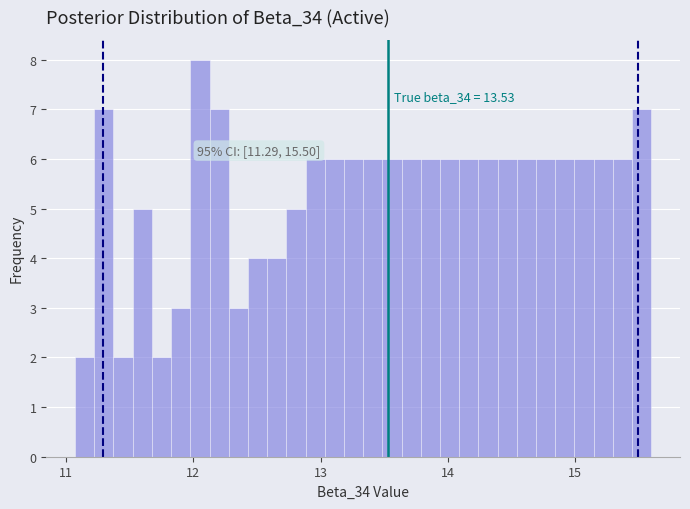

Around what value on the x-axis is the tallest bar? Give the approximate position of its centre, as read against the axis.

12.1